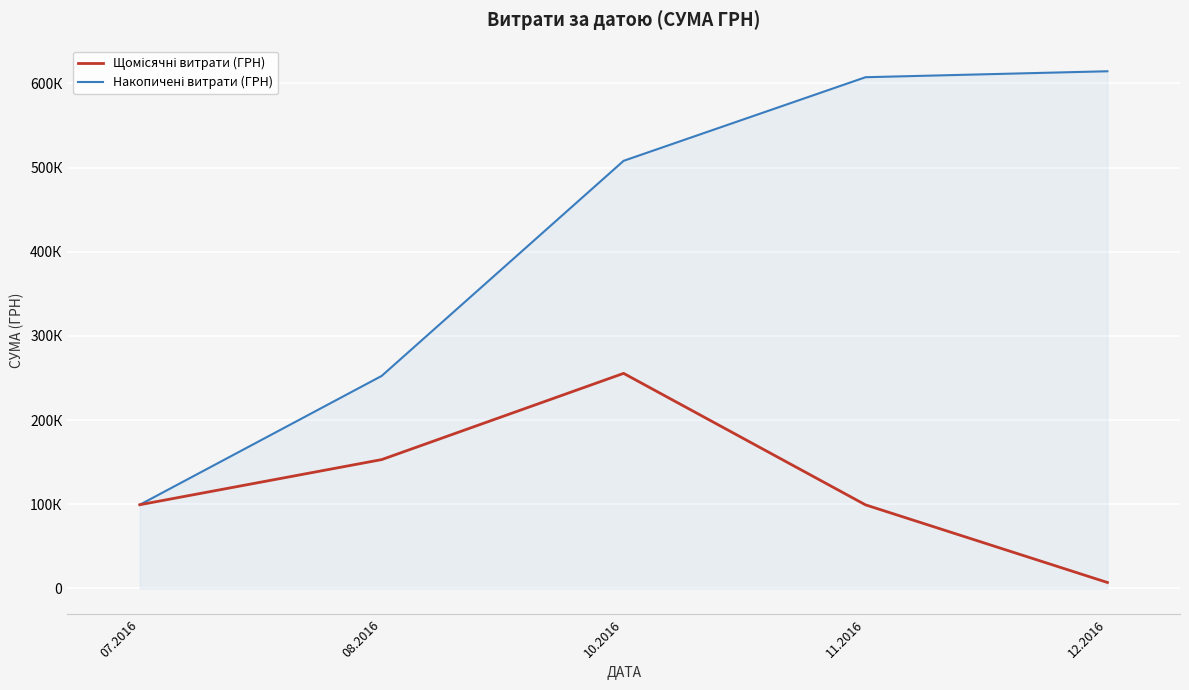

List the series in order of their overall mean, lowest first.

Щомісячні витрати (ГРН), Накопичені витрати (ГРН)